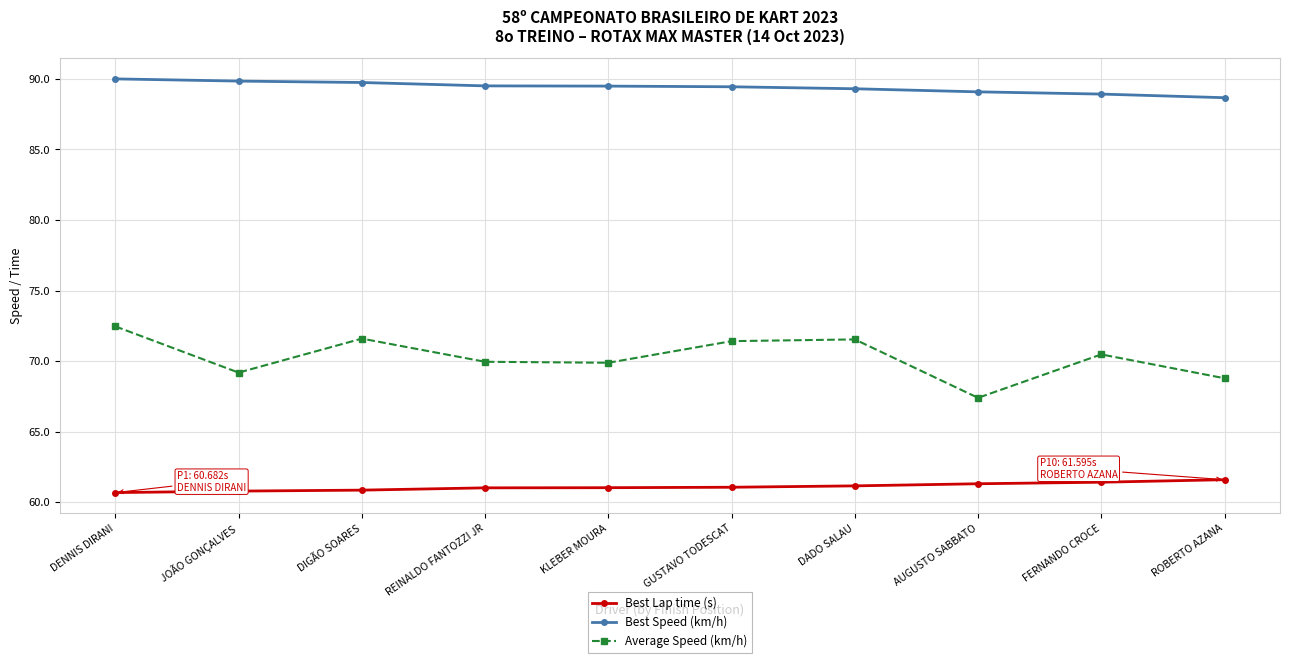

What is the lowest value of the Average Speed (km/h) series?

67.4